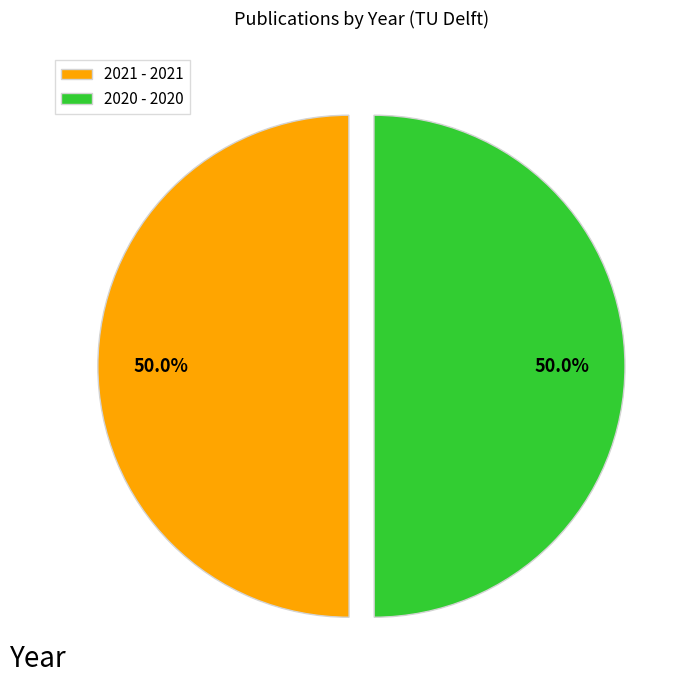

Is the sum of 2021 and 2020 greater than half?

Yes